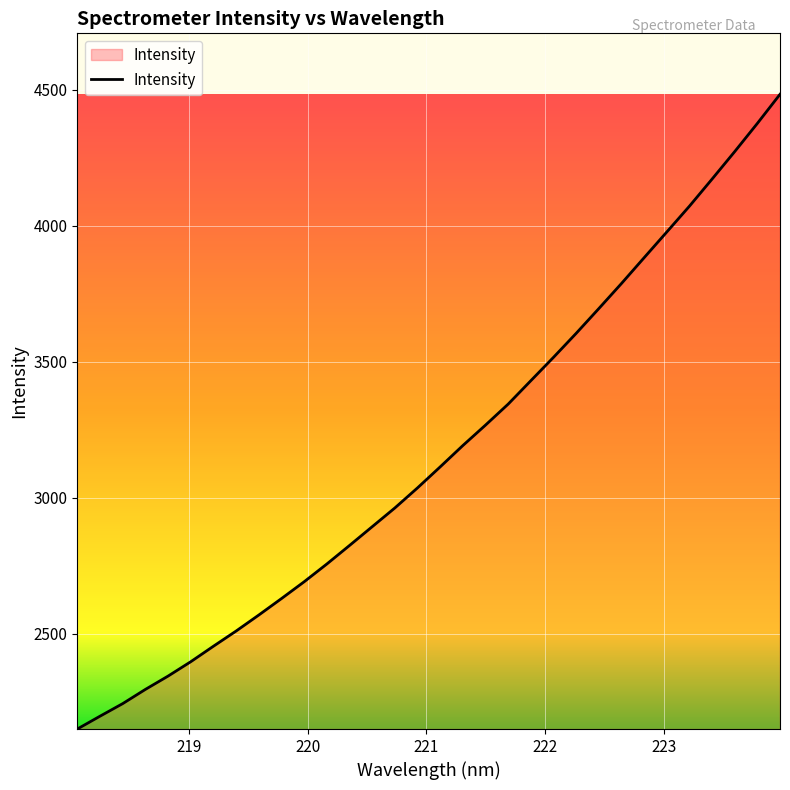

What is the maximum value shown in the chart?

4483.4